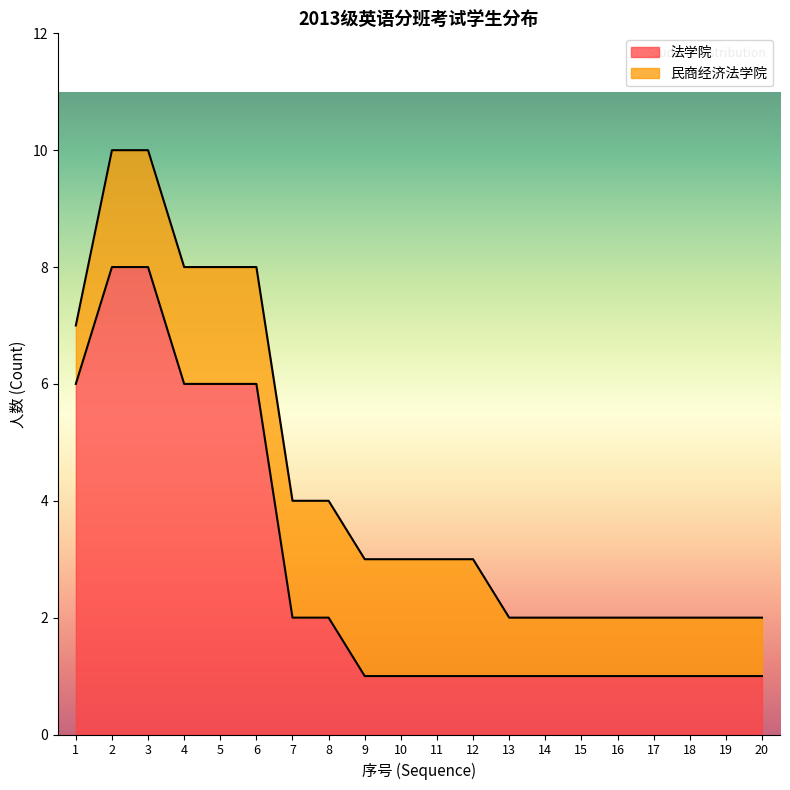

The value at 10 is 1. True or false?

True